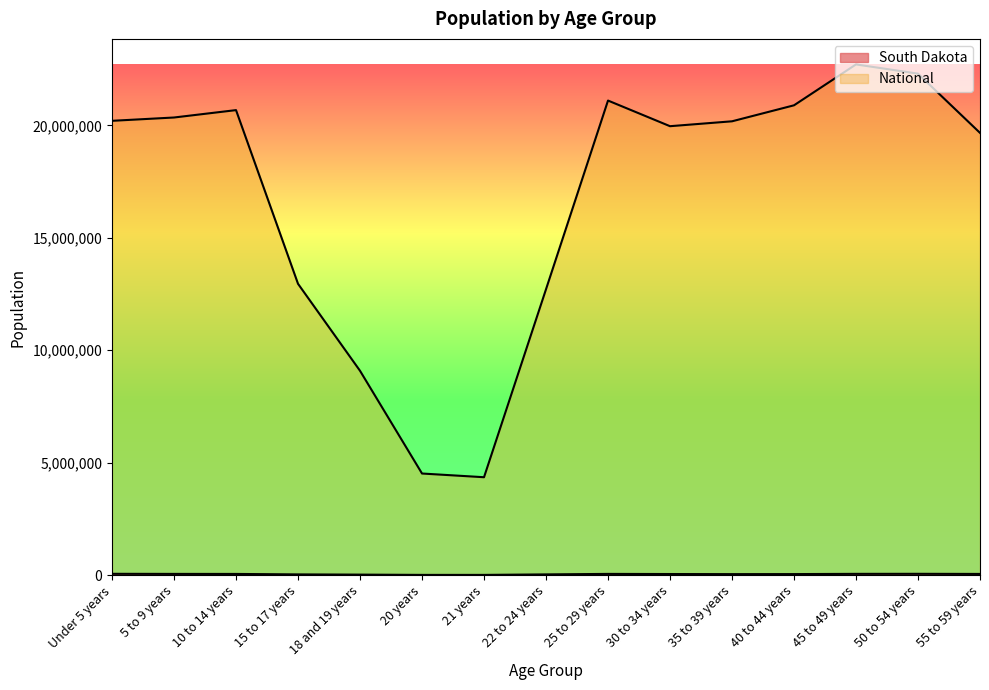

At which label does South Dakota reach its minimum?

21 years